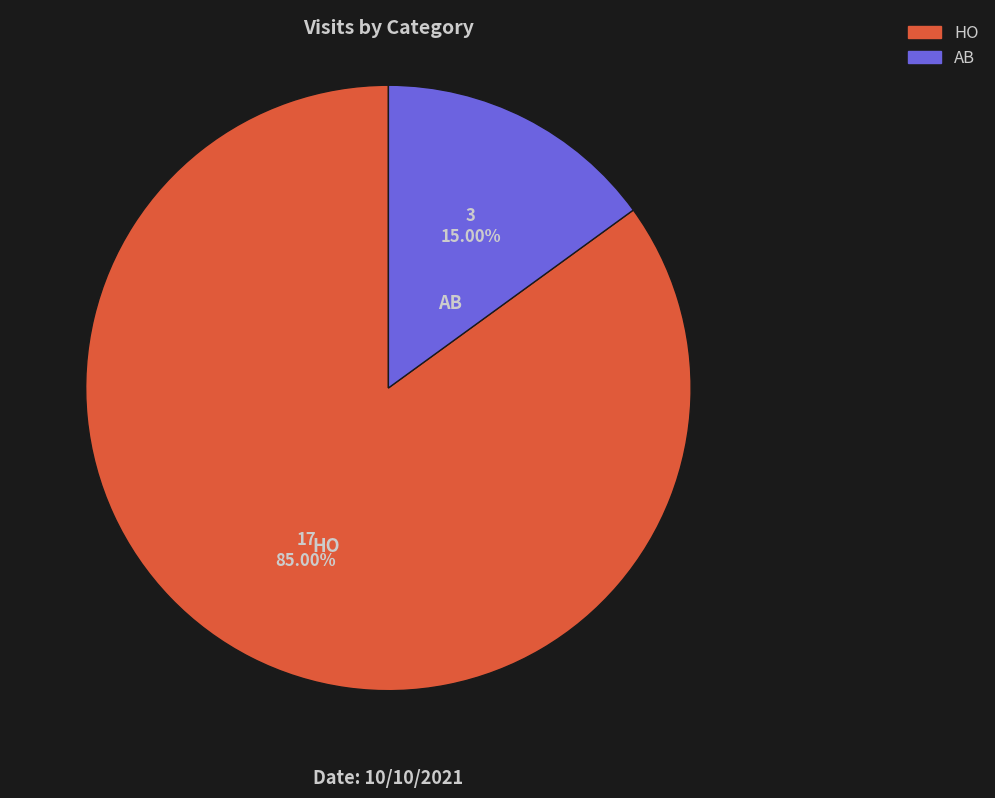

To the nearest percent, what is the combined percentage of HO and AB?

100%